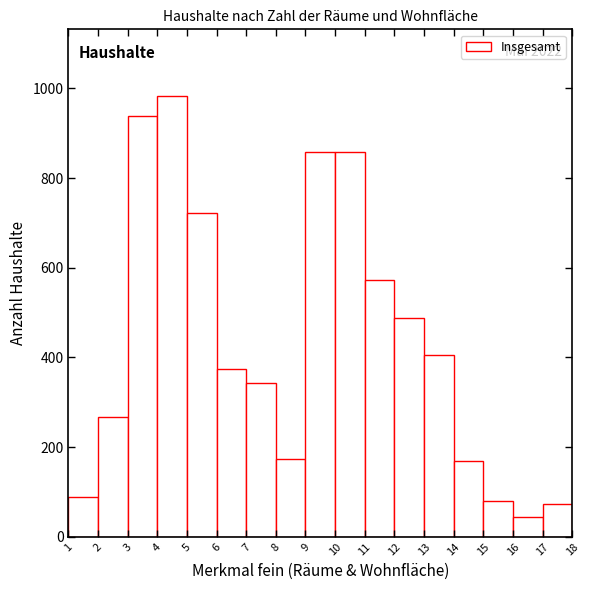

Over which range of the x-axis is the bar tallest?

4 to 5